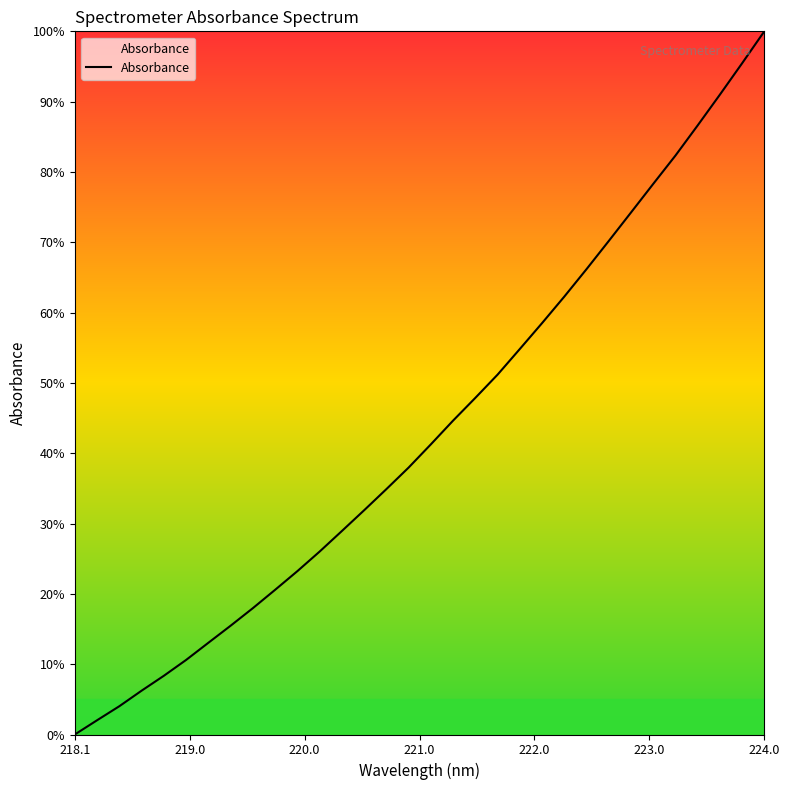

What is the maximum value shown in the chart?

100.0